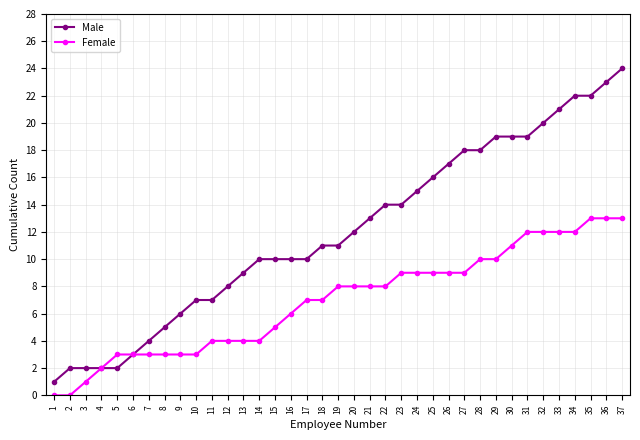

What value does the Male series have at 16, to the nearest 5?

10